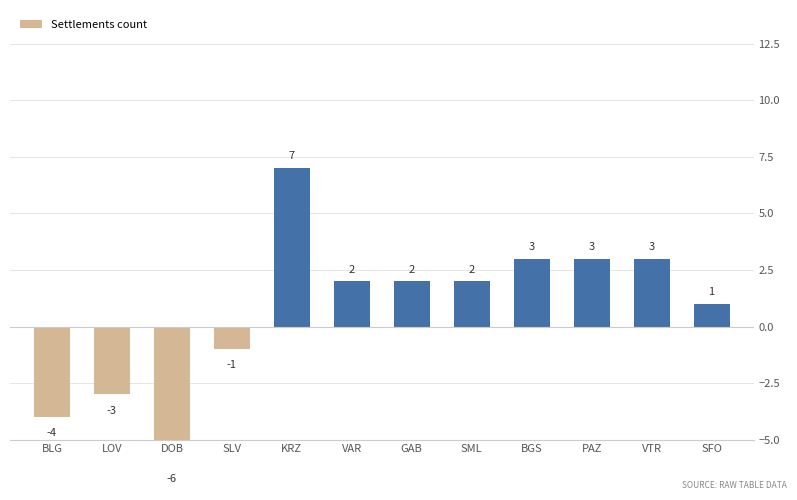

The chart shows a value of 1 at SFO. True or false?

True